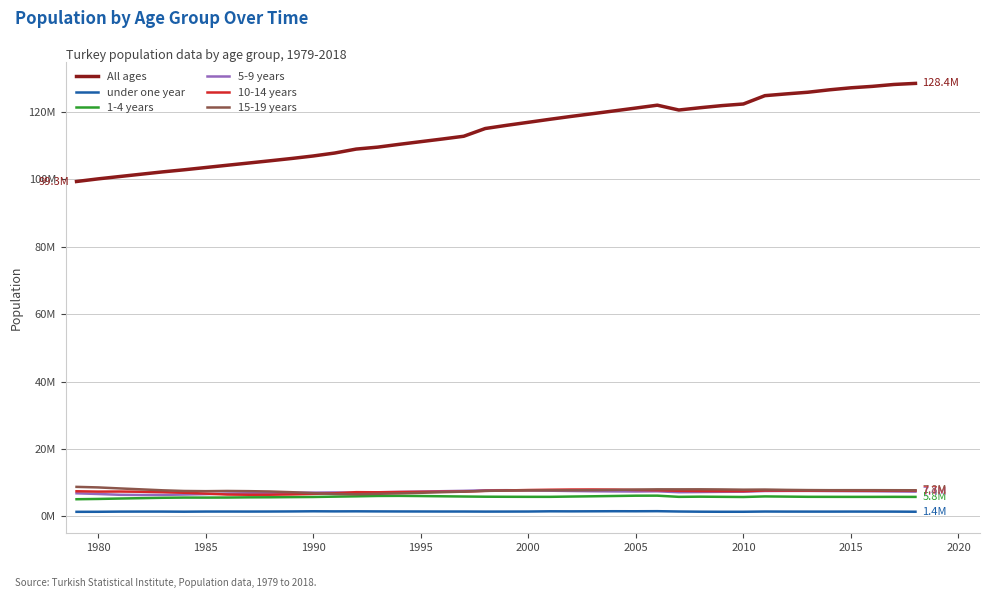

Where is 5-9 years nearest to the value 7079044?

1990